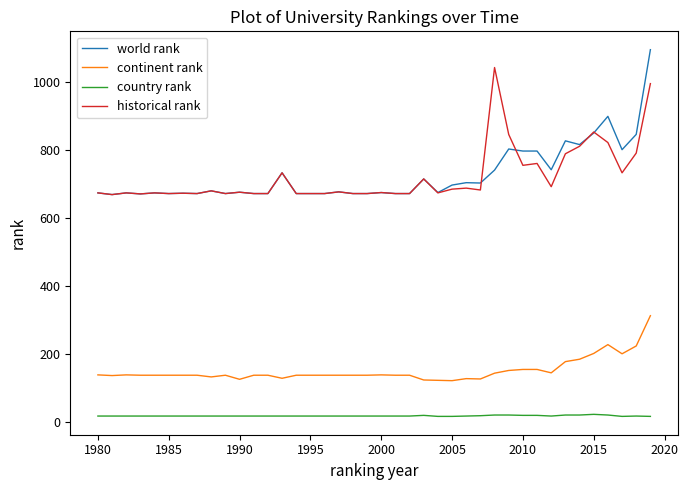

What is the maximum value shown in the chart?

1094.0